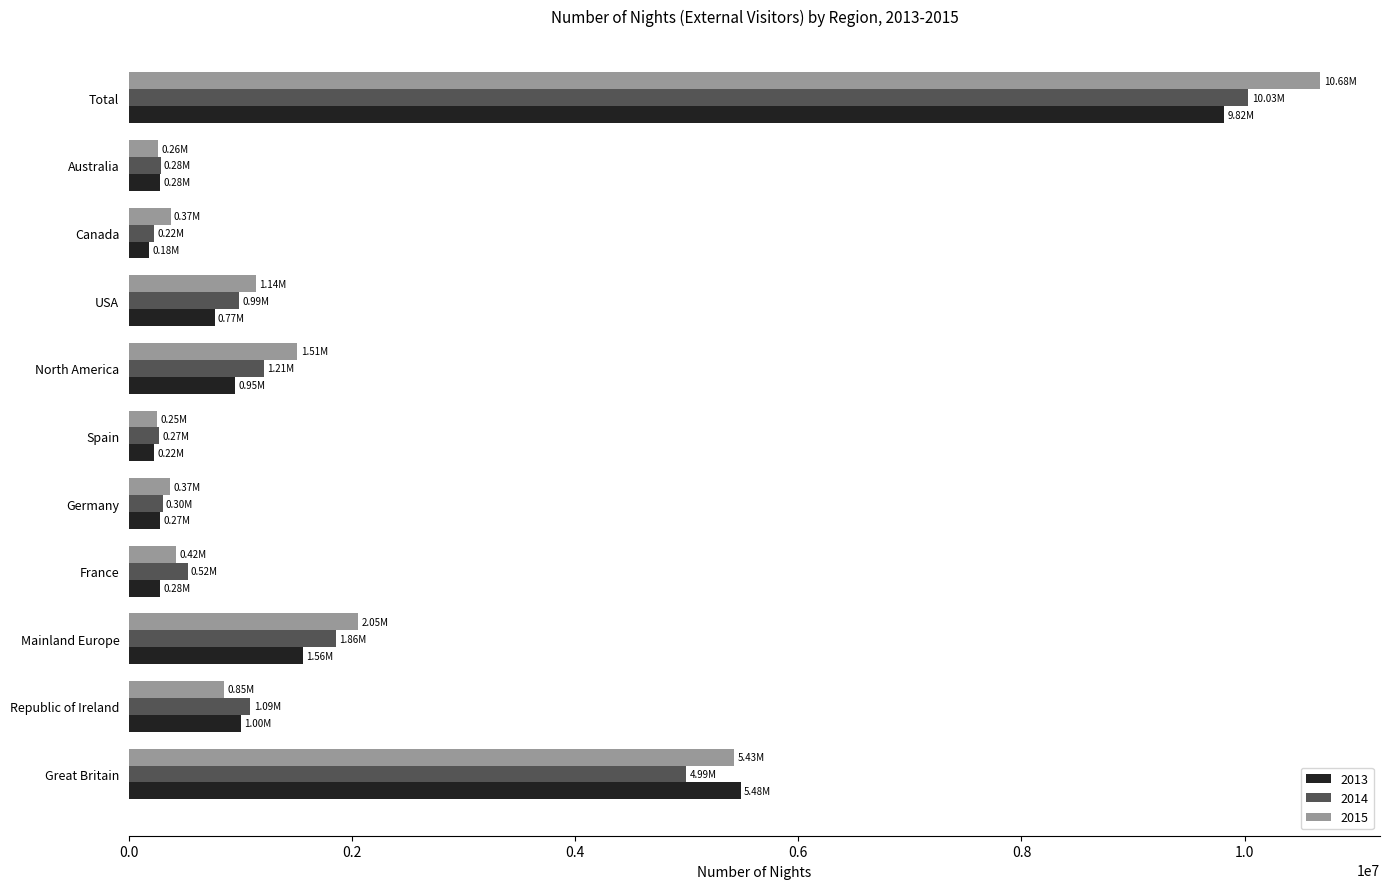

What is the average value of the 2015 series?

2120014.5